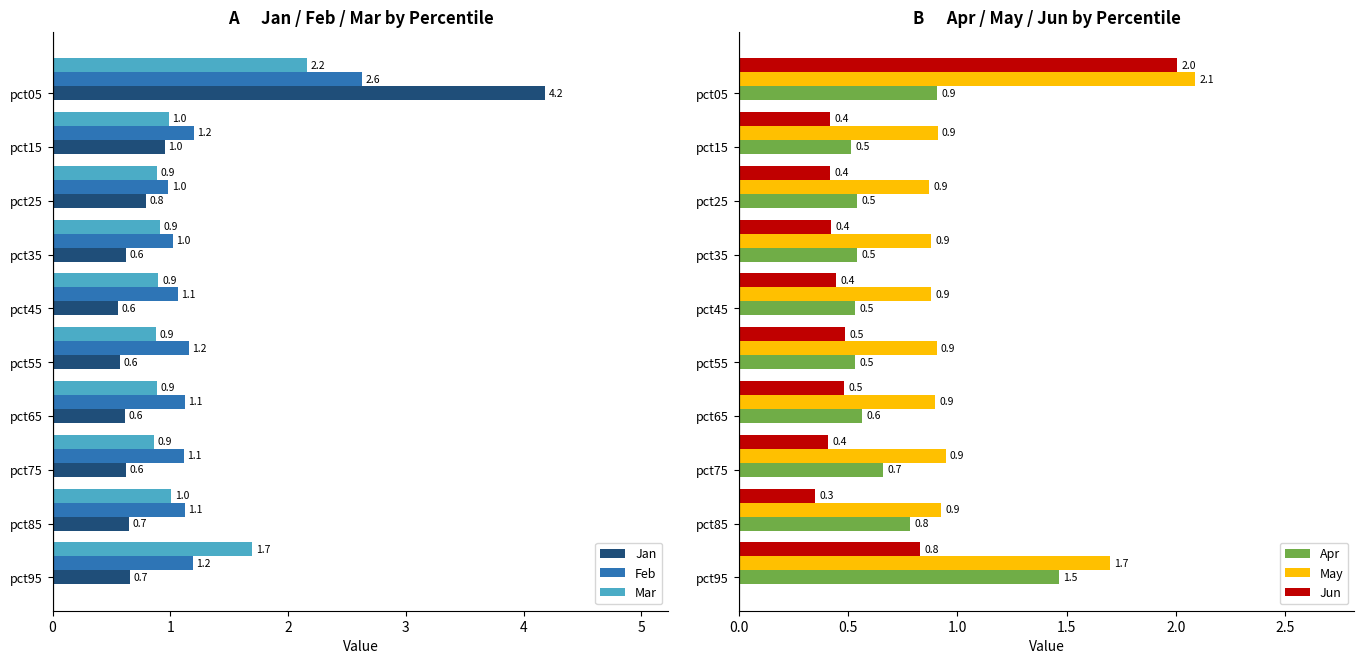

What are all the series names shown in the legend?

Jan, Feb, Mar, Apr, May, Jun